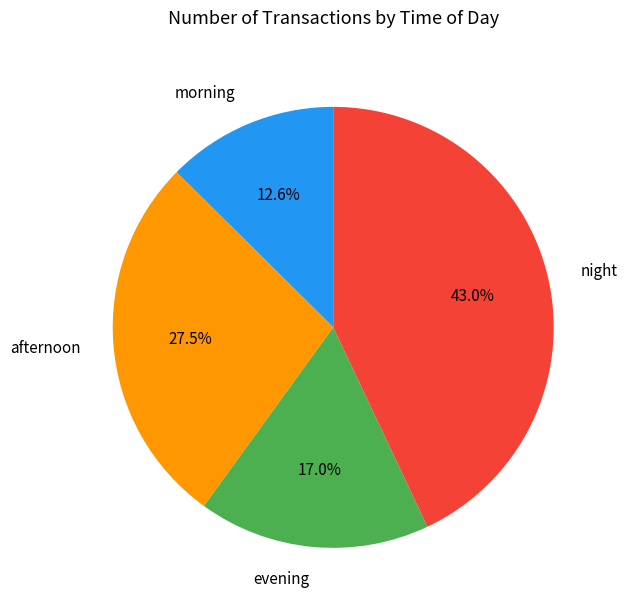

What is the largest slice in the pie chart?

night